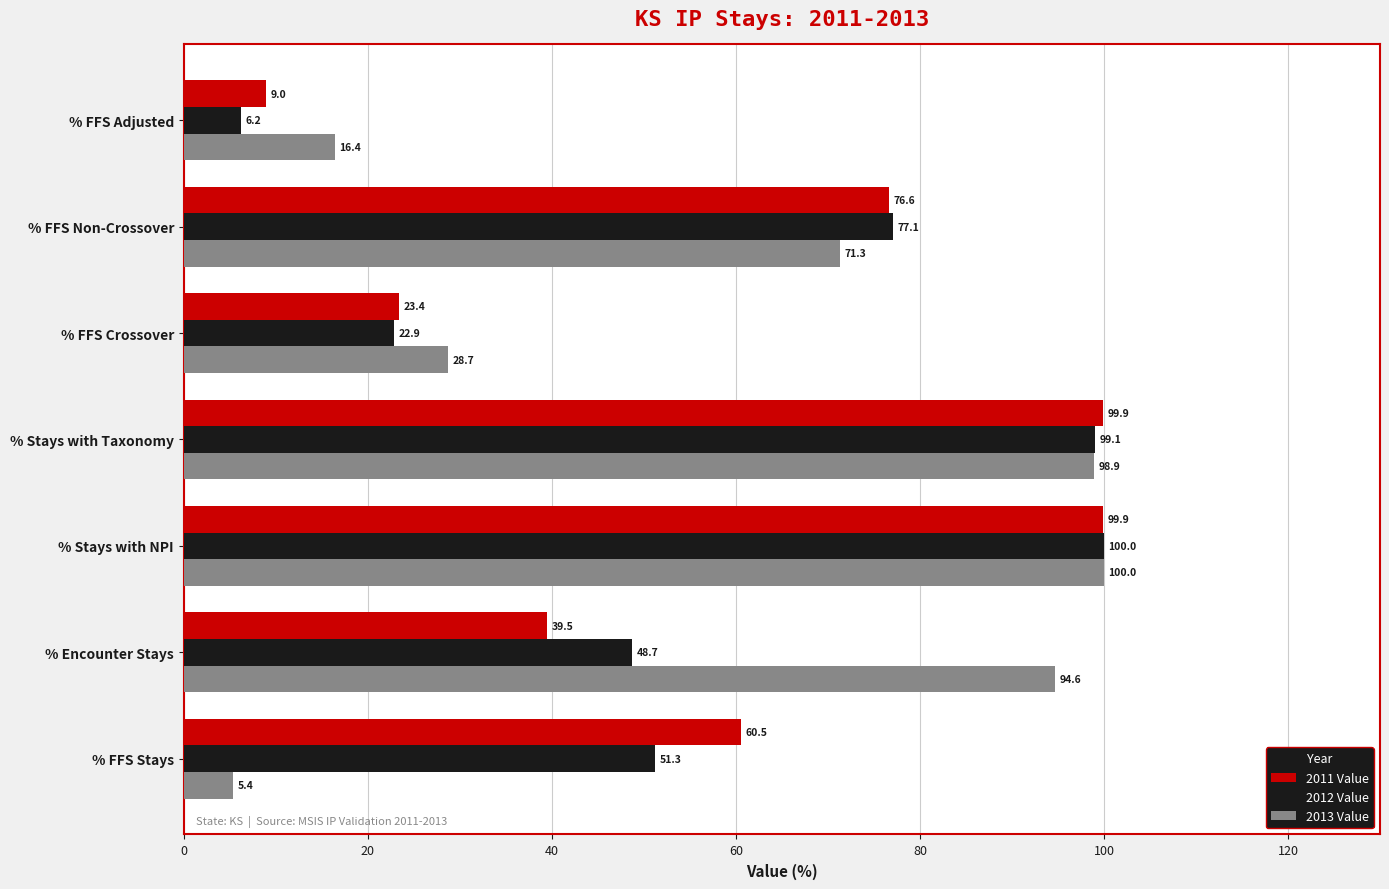

What are all the series names shown in the legend?

2011 Value, 2012 Value, 2013 Value